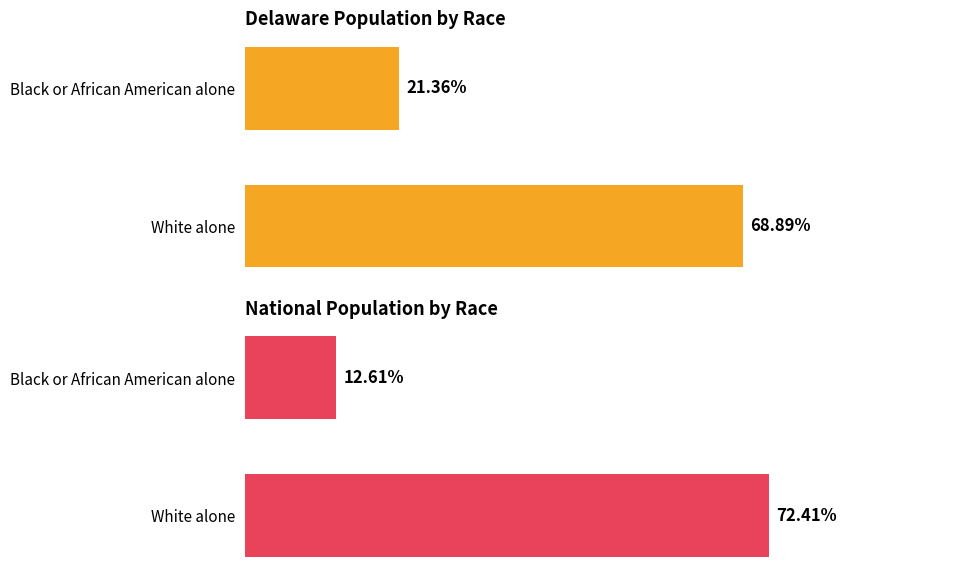

The National Population by Race series shows 72.4 at White alone. True or false?

True